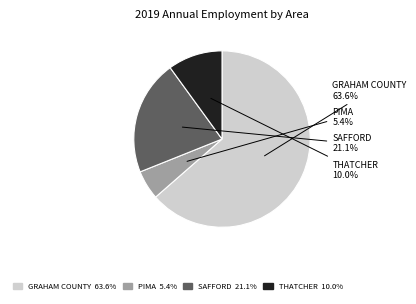

Which slice is the smallest?

PIMA